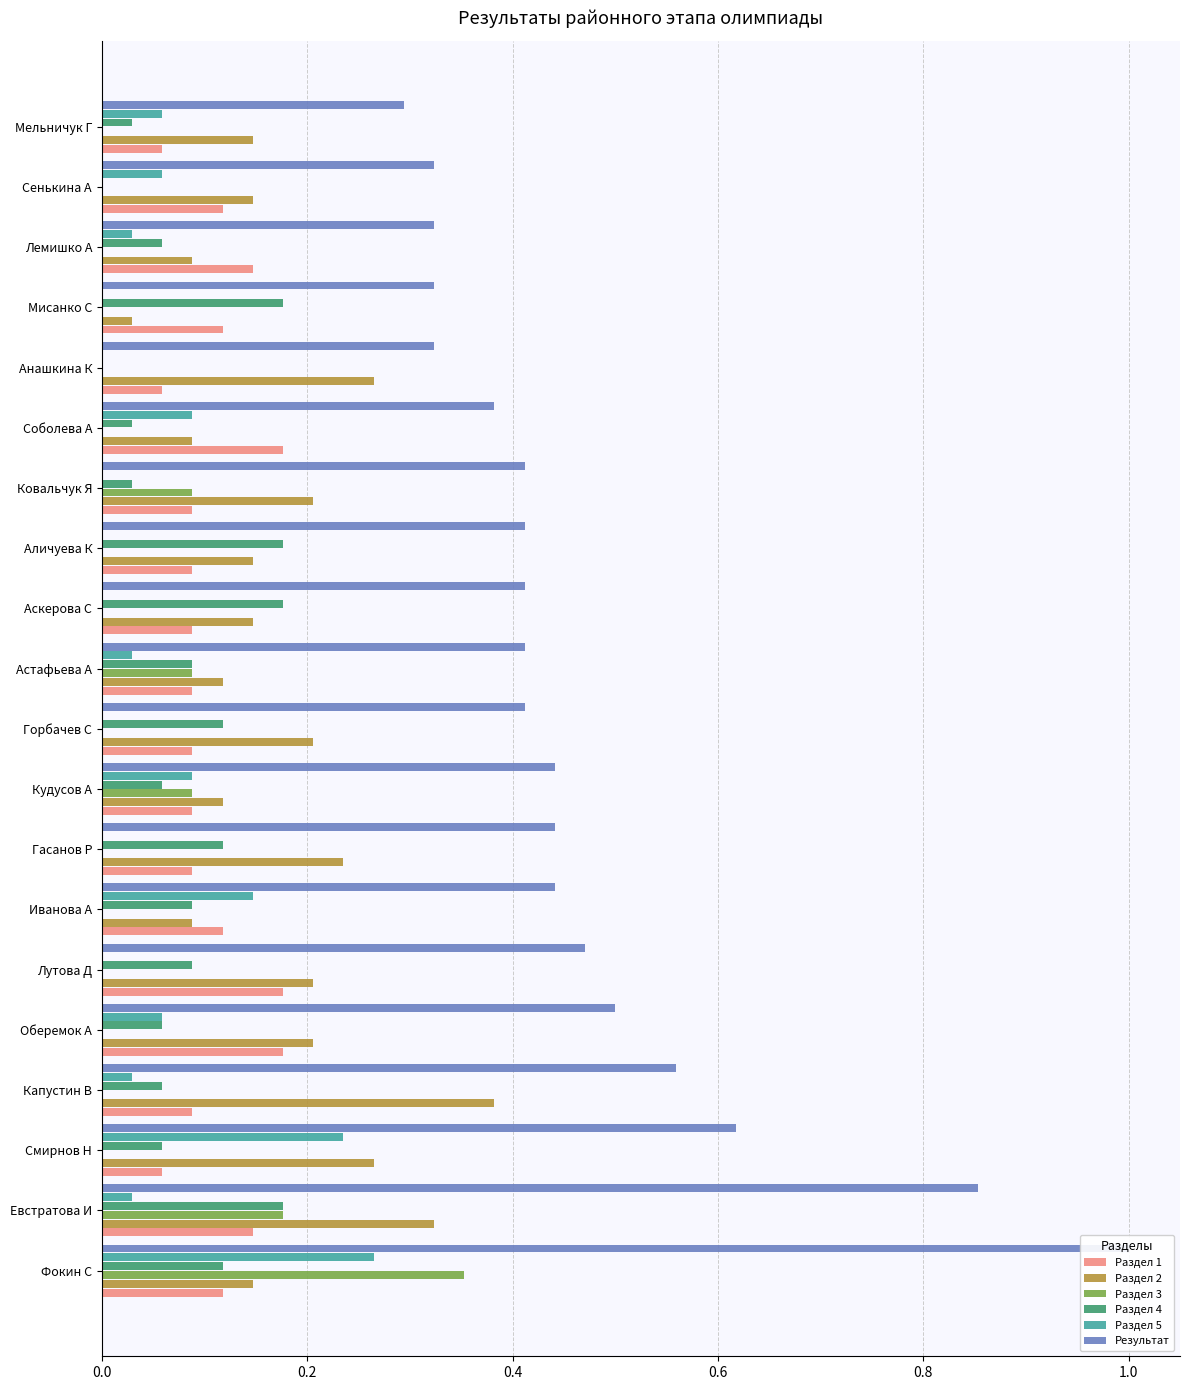

How many bars are there in each group?

6